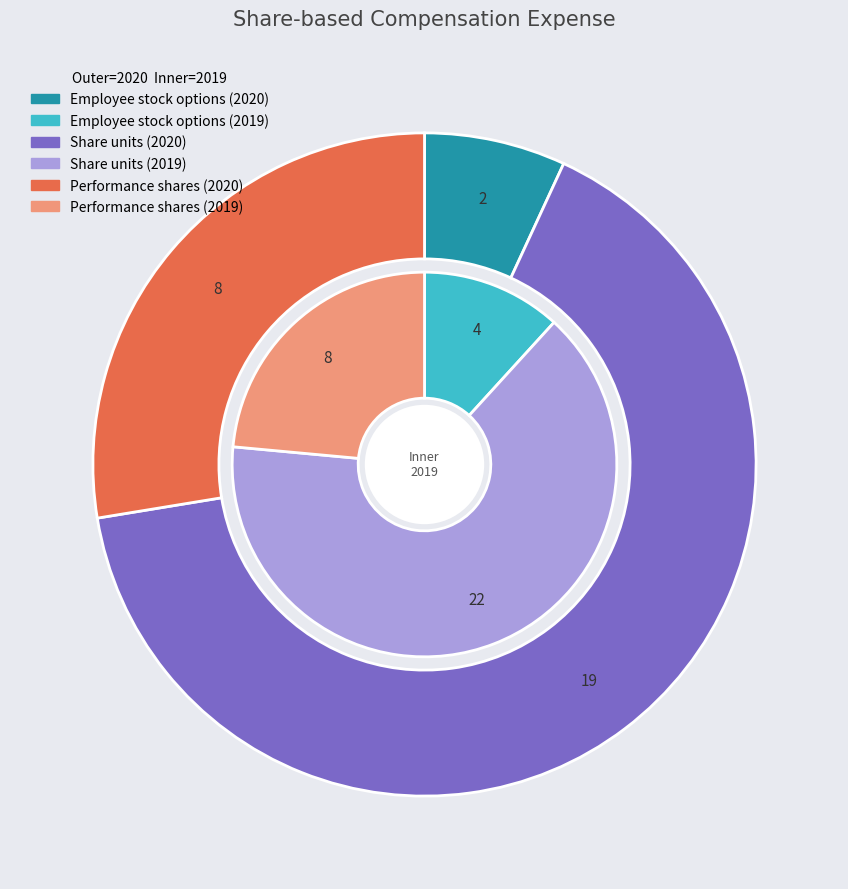

The Employee stock options slice represents 4% of the pie. True or false?

False